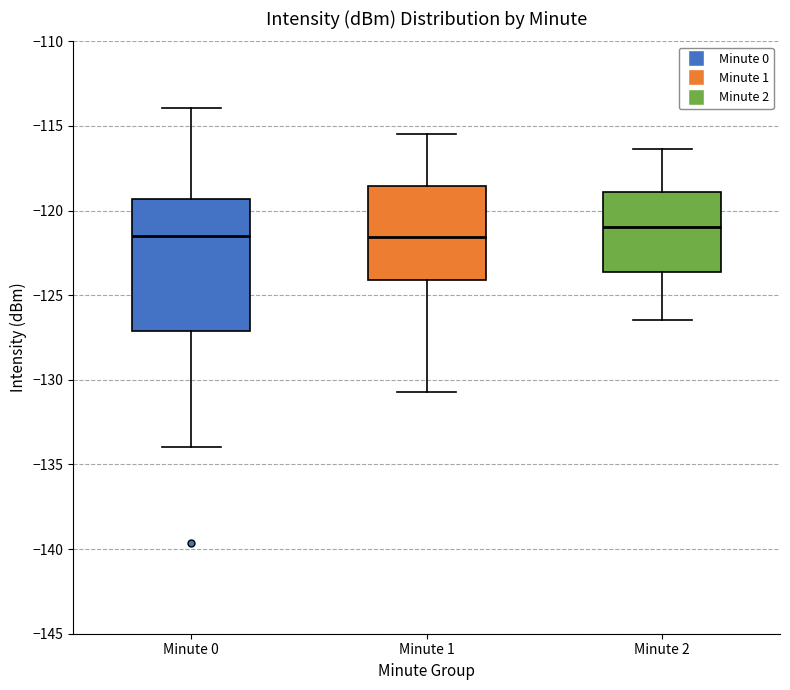

Where does the upper whisker of the box for Minute 0 end on the y-axis? The values are not printed on the chart, so give them approximately, as read against the axis.

-114.0